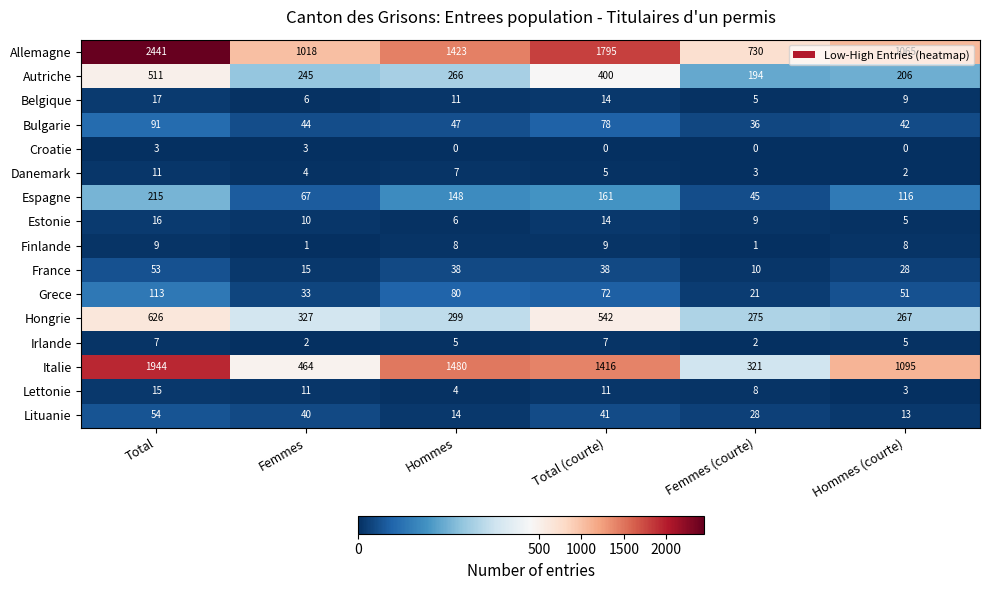

At which category is the sum across all series the highest?

Total